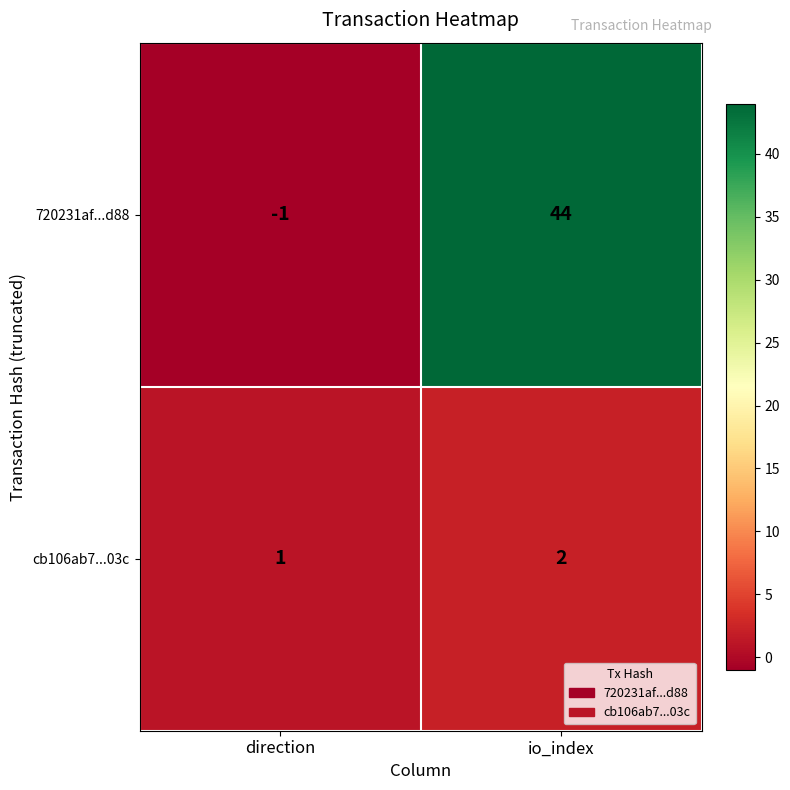

What is the sum of all cb106ab7...03c values?

3